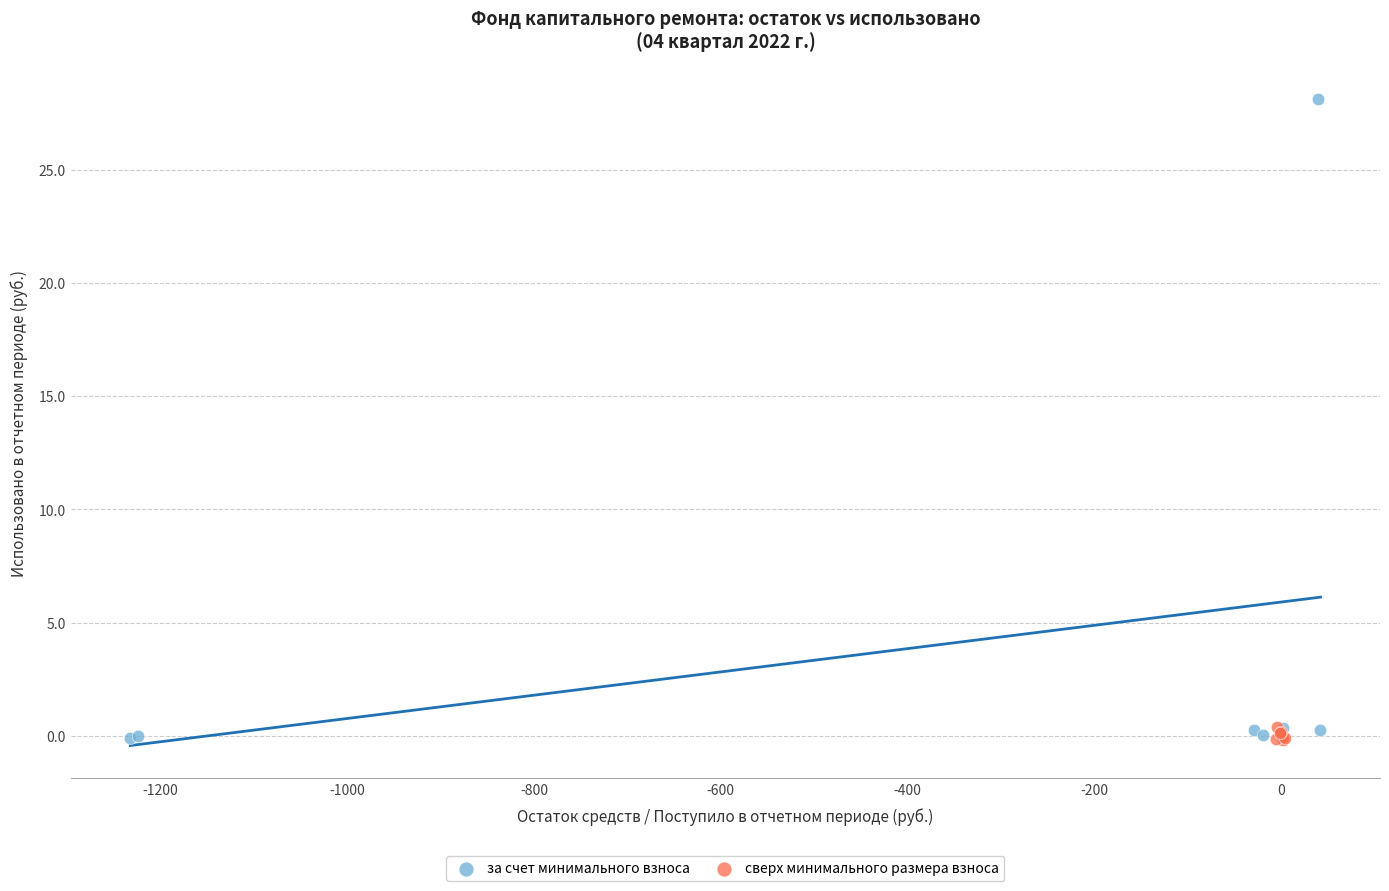

Which series contains the highest Y value?

за счет минимального взноса